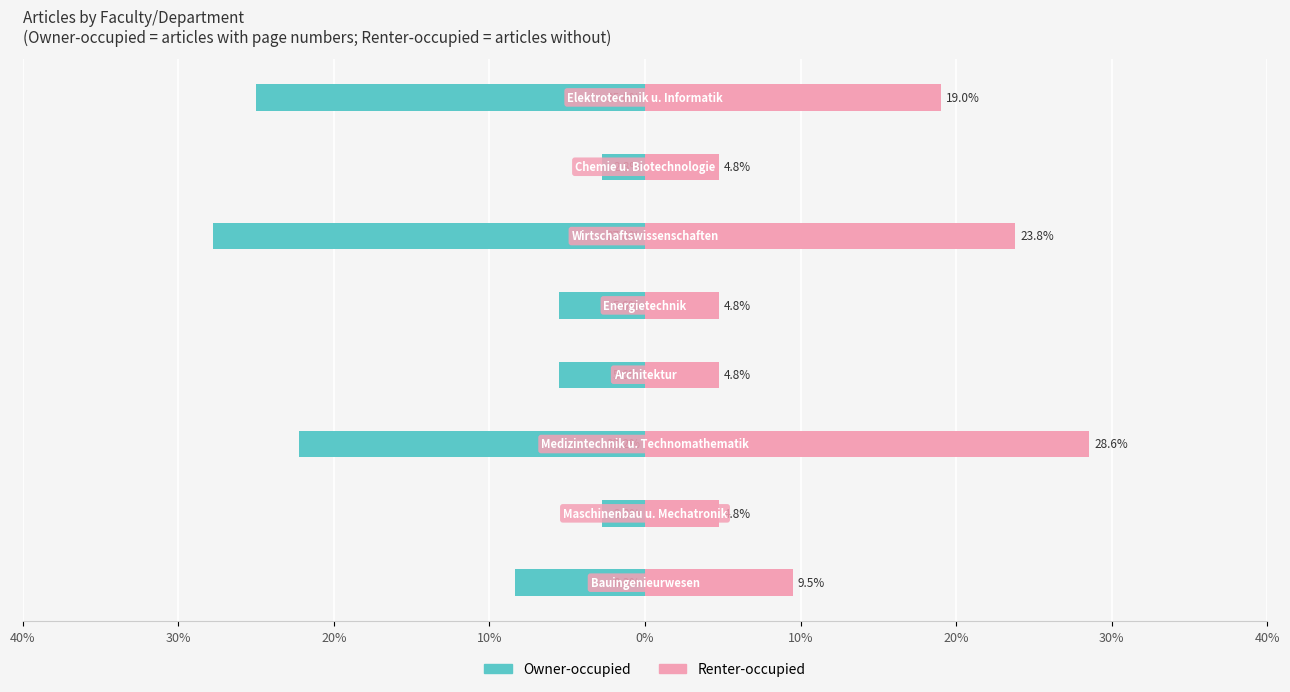

What is the average value of the Owner-occupied series?

-12.5